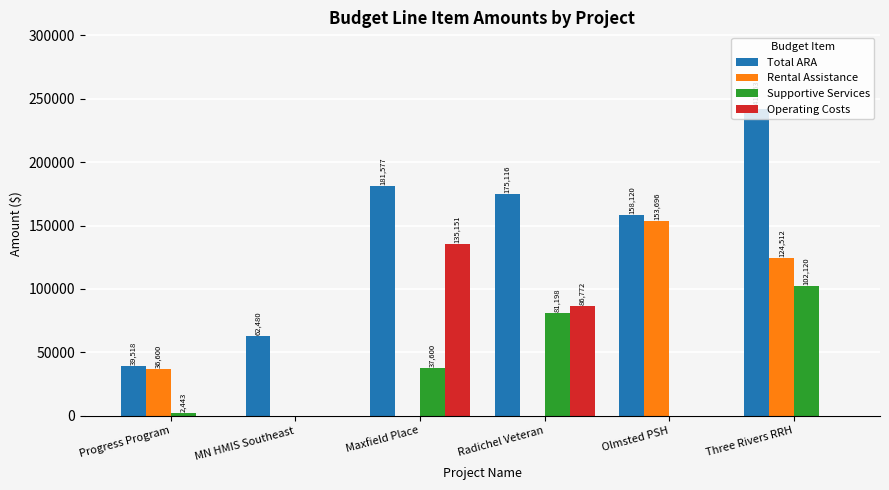

How many groups of bars are there?

6